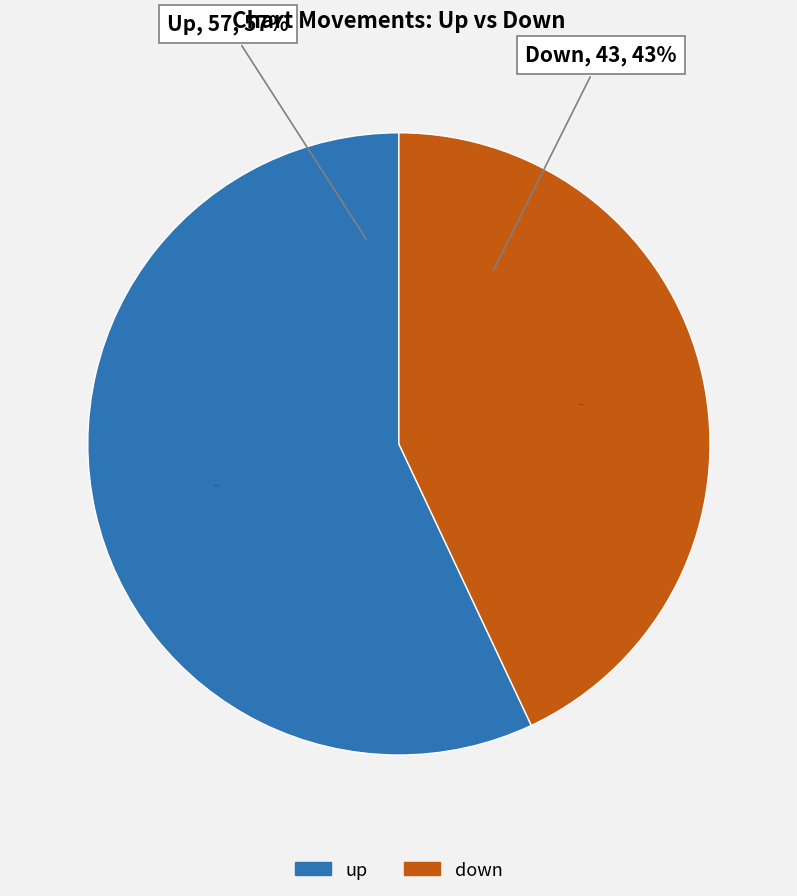

How many slices are in this pie chart?

2